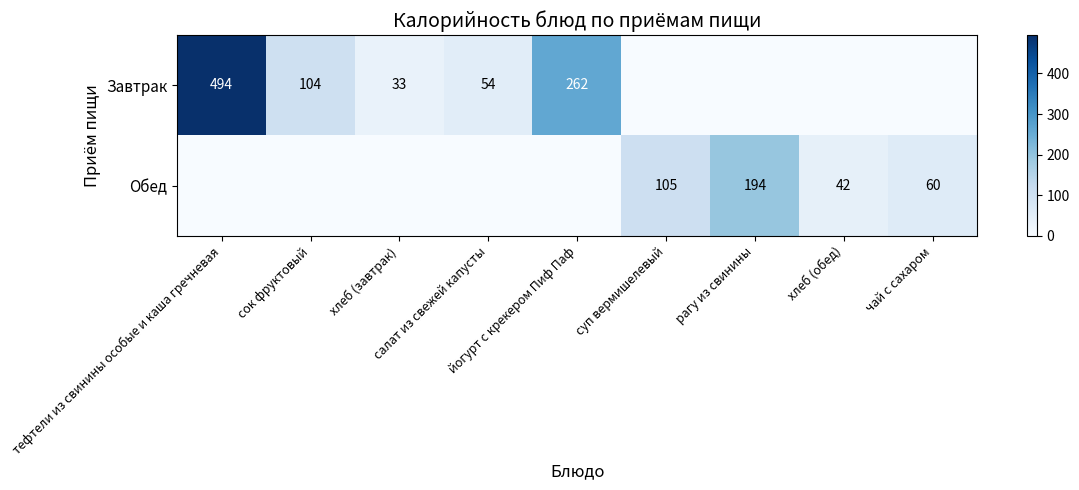

The Обед series shows 60 at хлеб (обед). True or false?

False